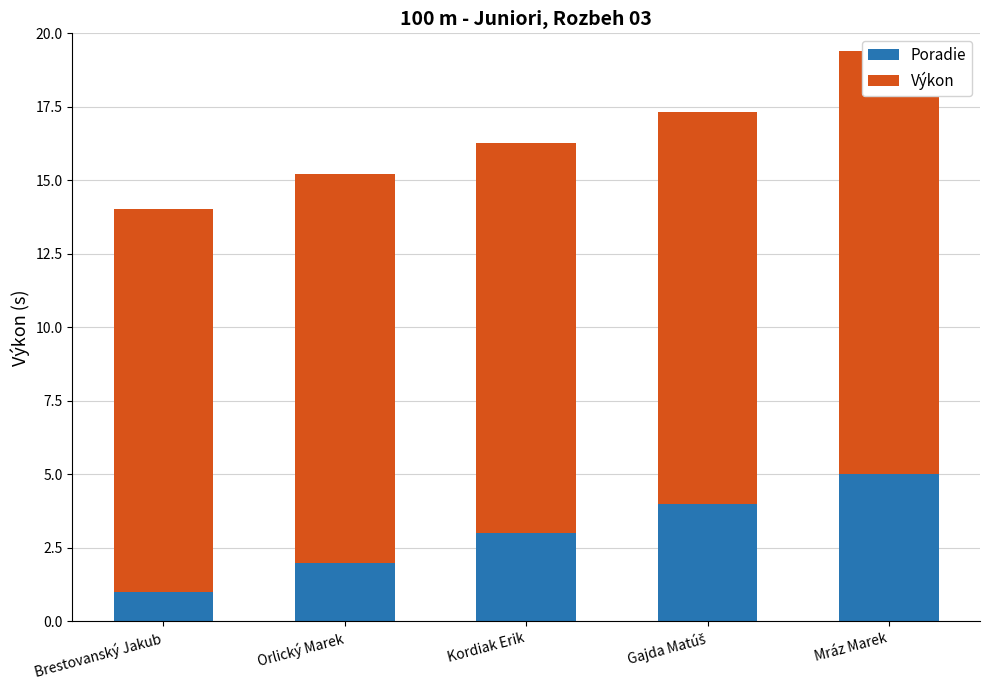

True or false: Poradie has a value of 1.0 at Brestovanský Jakub.

True